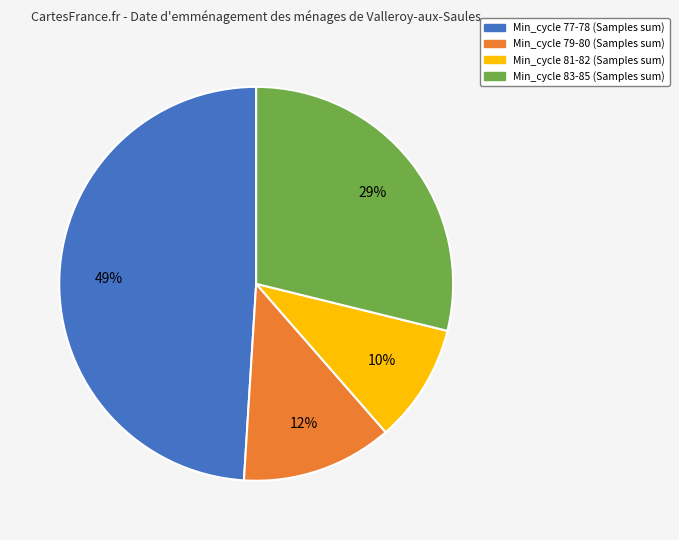

Is there a majority slice in this chart?

No